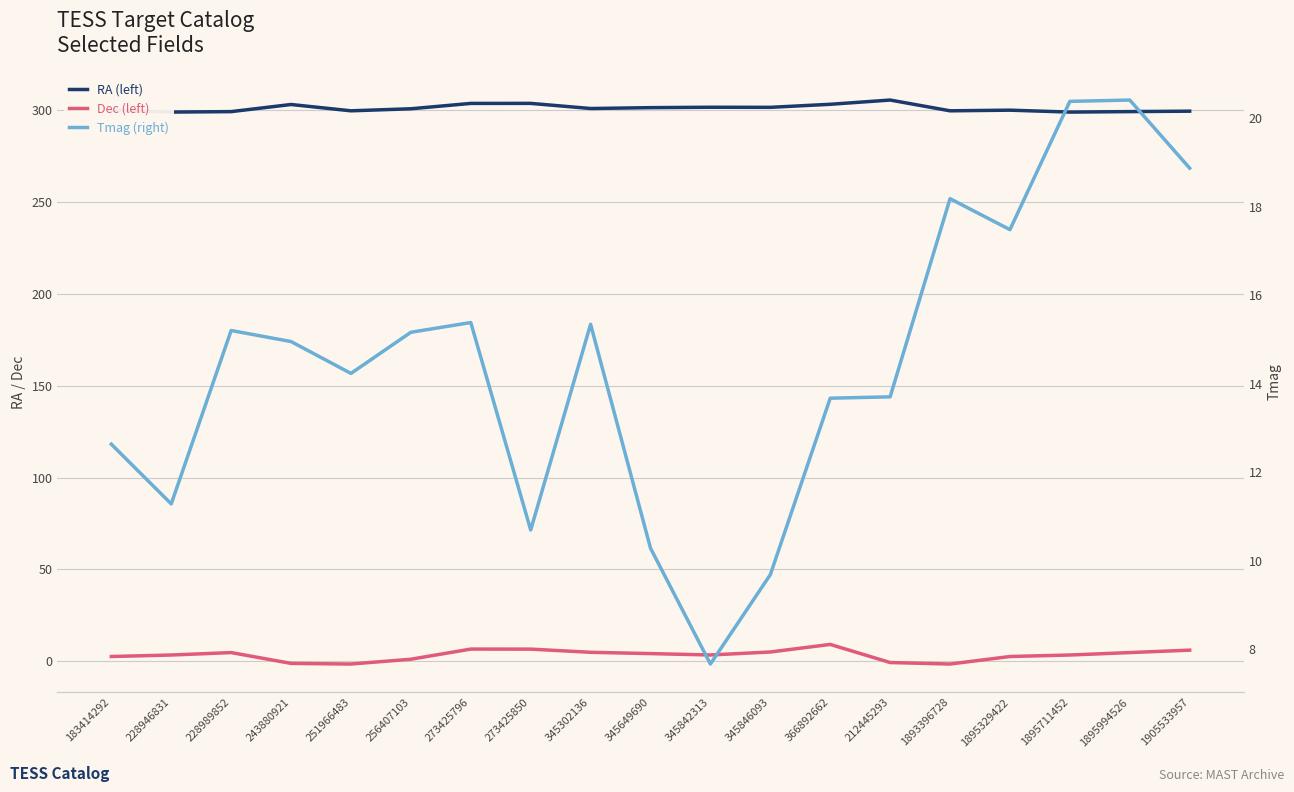

What is the spread (max minus min) of values at 1895711452?

295.3